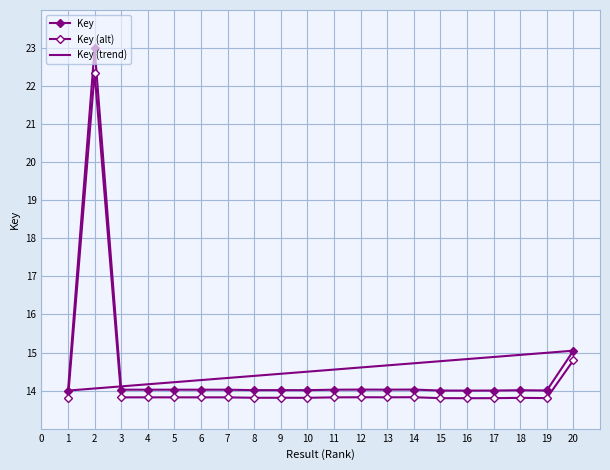

True or false: Key (alt) and Key cross at least once.

False